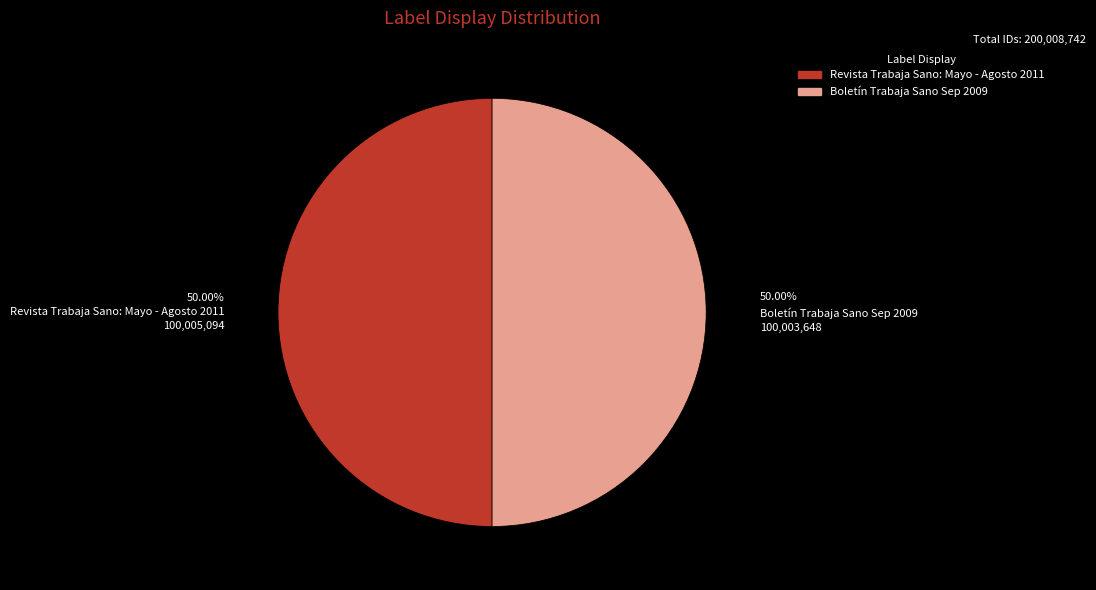

Which slice is the largest?

Revista Trabaja Sano: Mayo - Agosto 2011